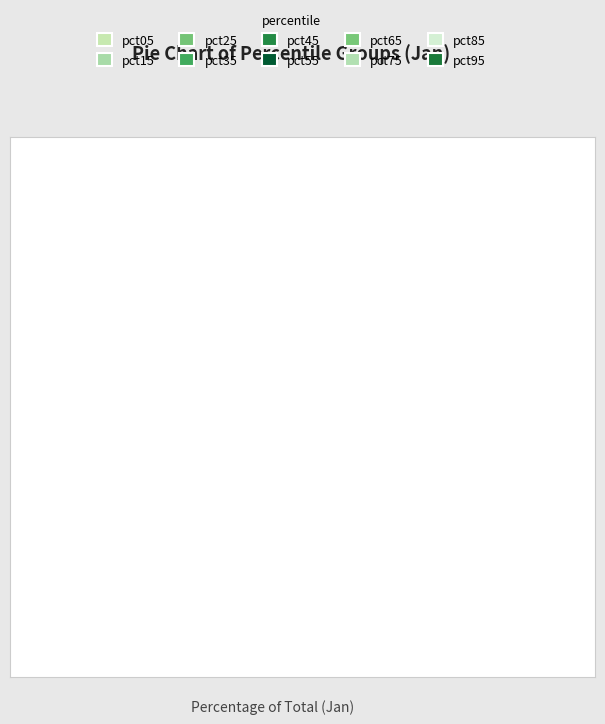

Which category has the smallest portion of the pie?

pct55